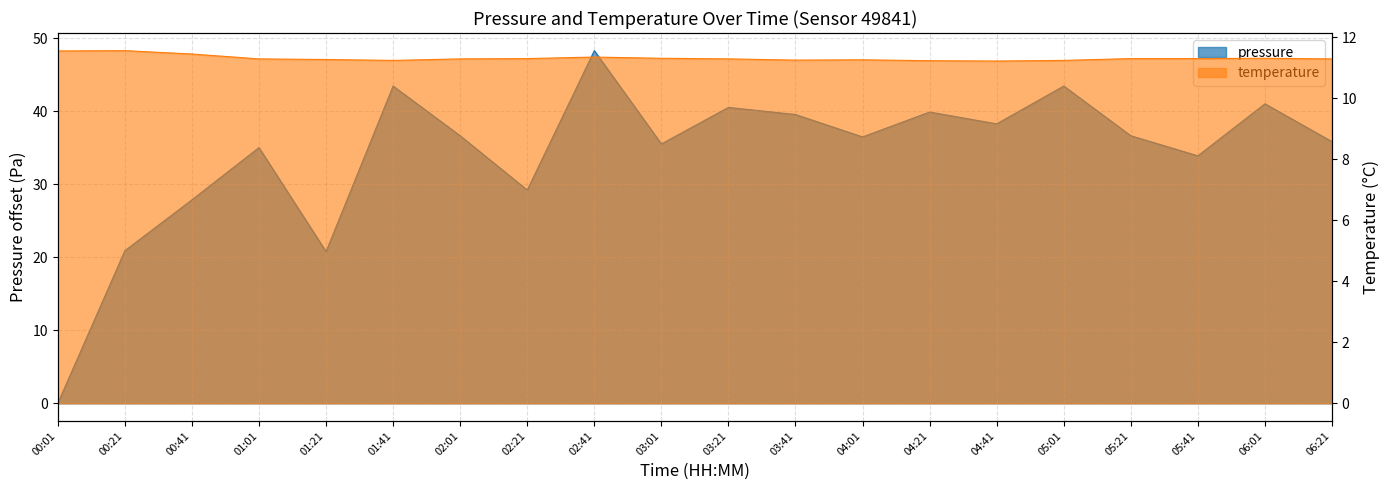

Which series ends up on top after the final intersection of pressure and temperature?

pressure